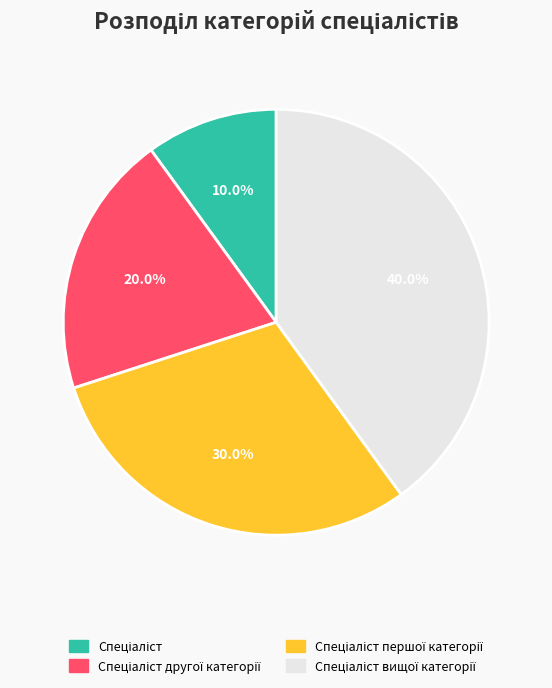

Is there a majority slice in this chart?

No